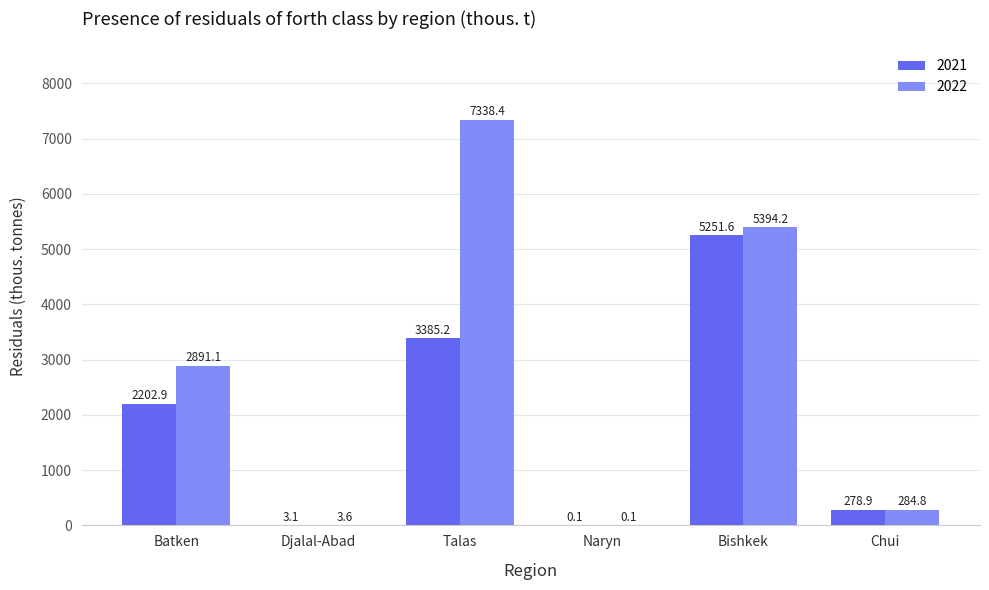

What is the sum of the 2022 values at Naryn and Talas?

7338.5